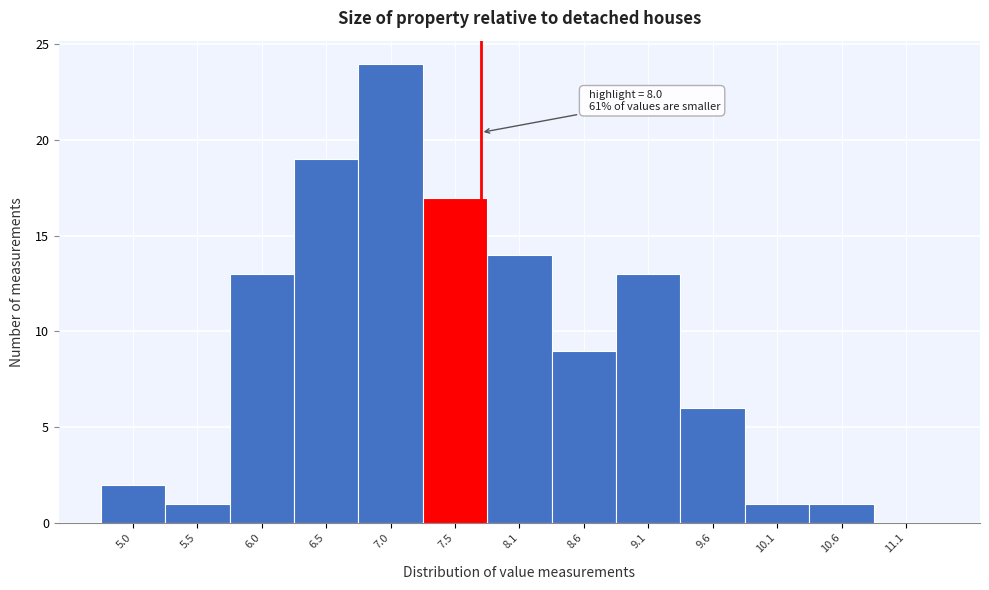

Reading left to right, extract all data points from this chart.

5.0=2	5.5=1	6.0=13	6.5=19	7.0=24	7.5=17	8.1=14	8.6=9	9.1=13	9.6=6	10.1=1	10.6=1	11.1=0